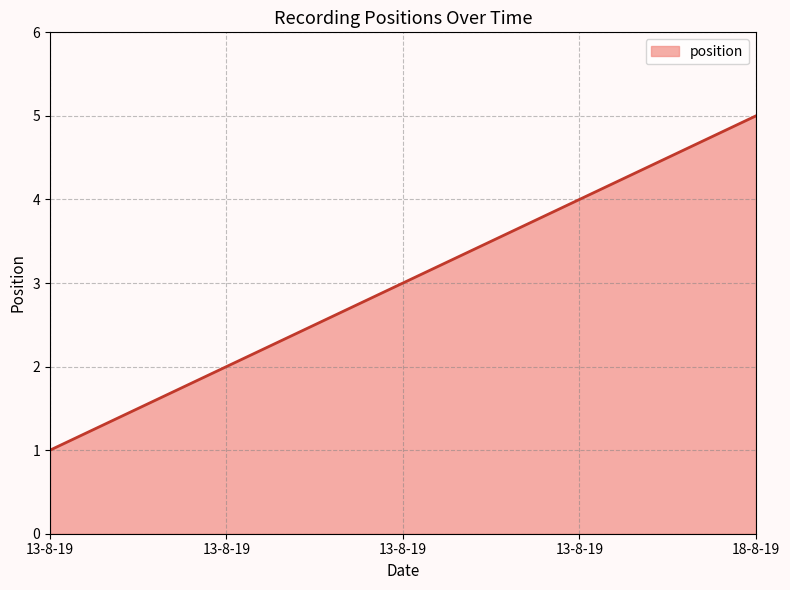

How many values are below 3?

2